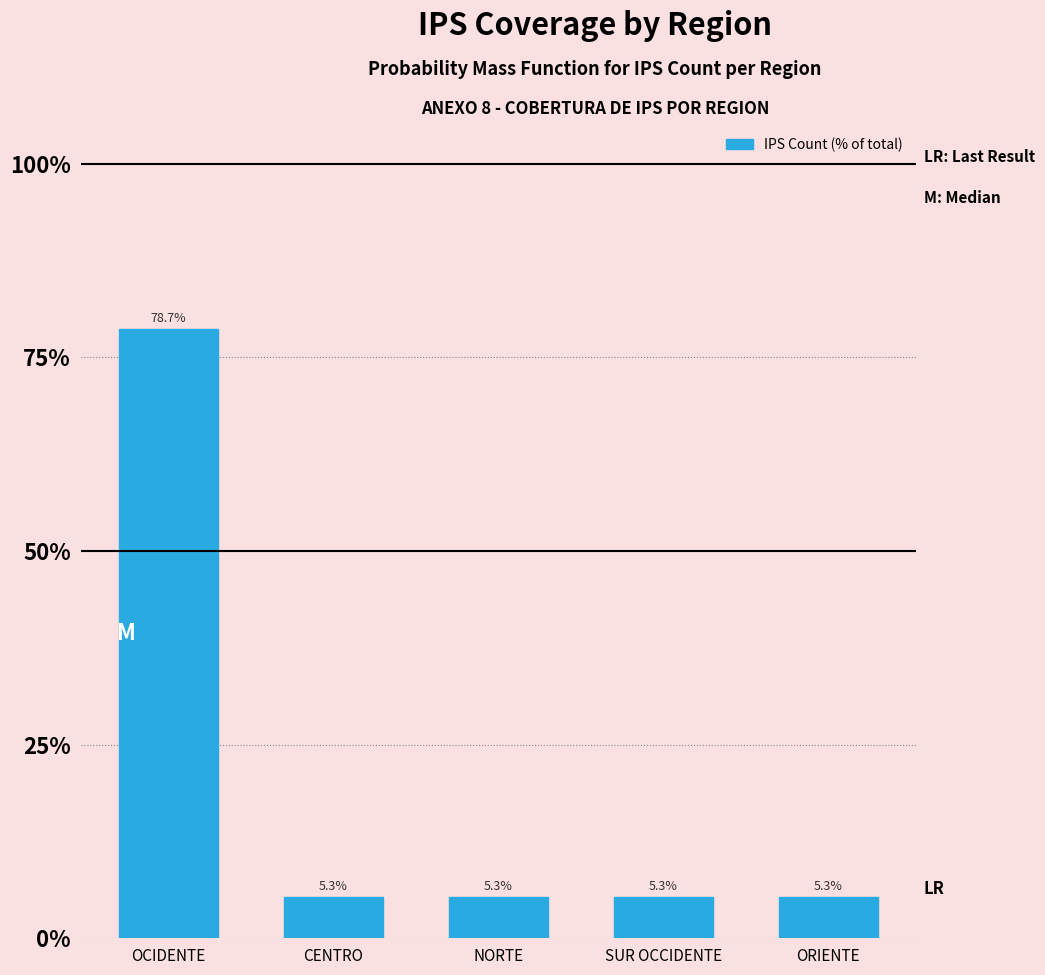

Reading right to left, list all the values displayed in this chart.

ORIENTE=5.3	SUR OCCIDENTE=5.3	NORTE=5.3	CENTRO=5.3	OCIDENTE=78.7